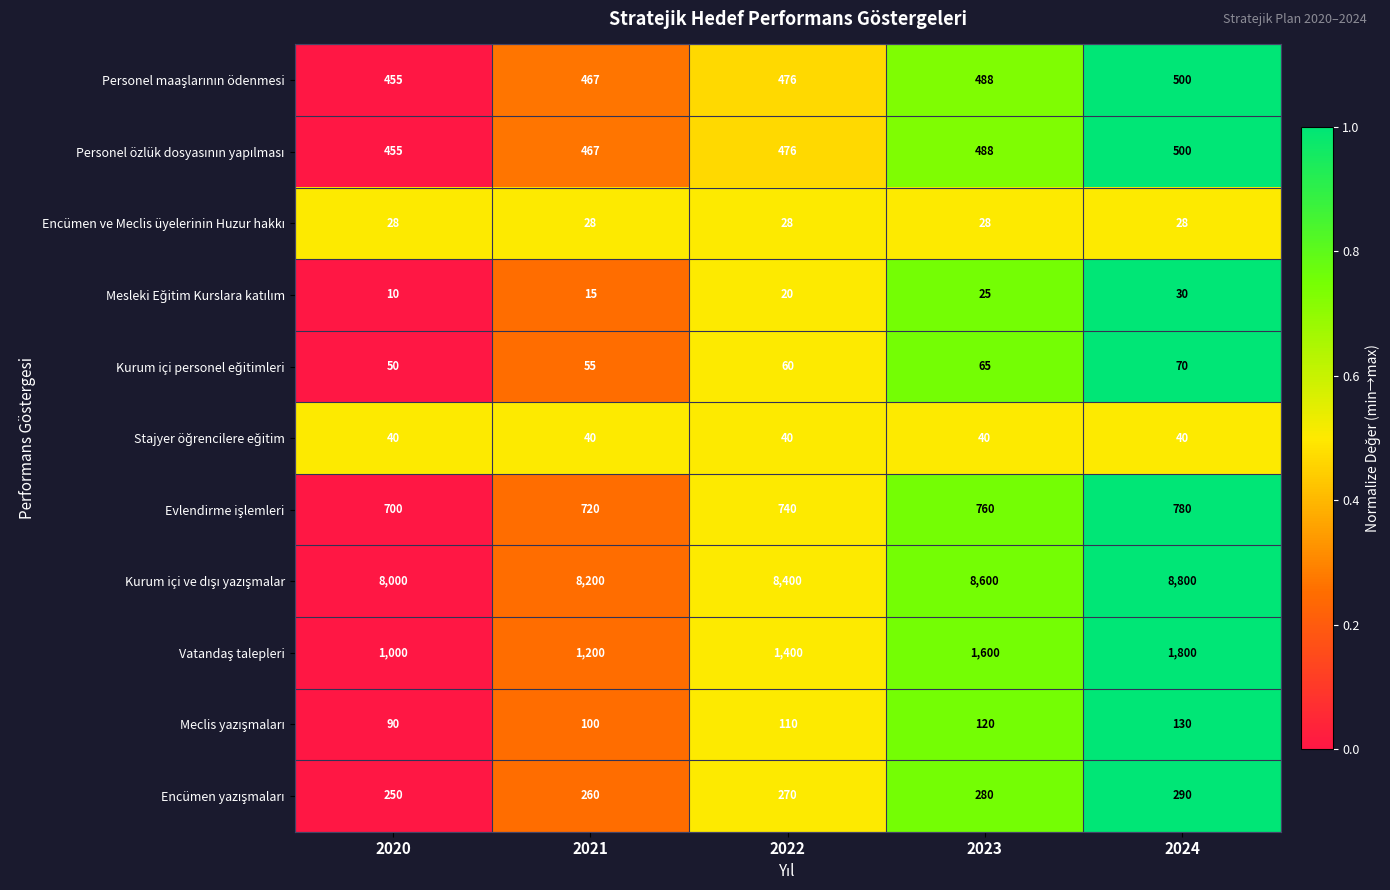

What is the spread (max minus min) of values at 2022?

8380